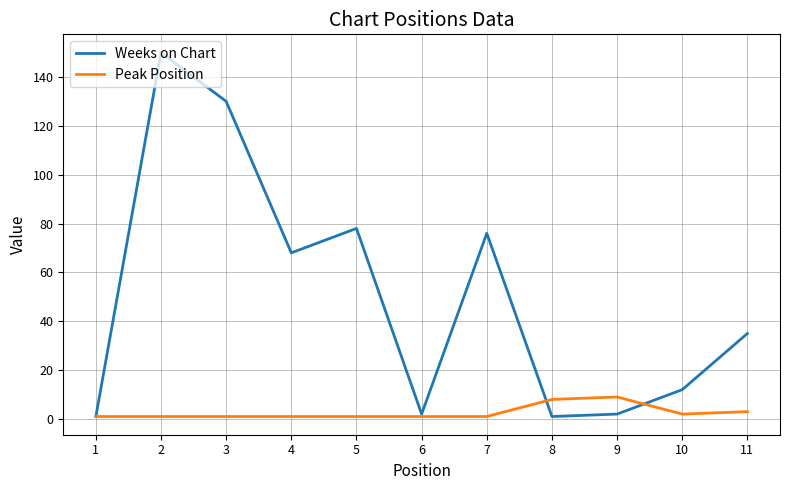

At which category is the sum across all series the highest?

2